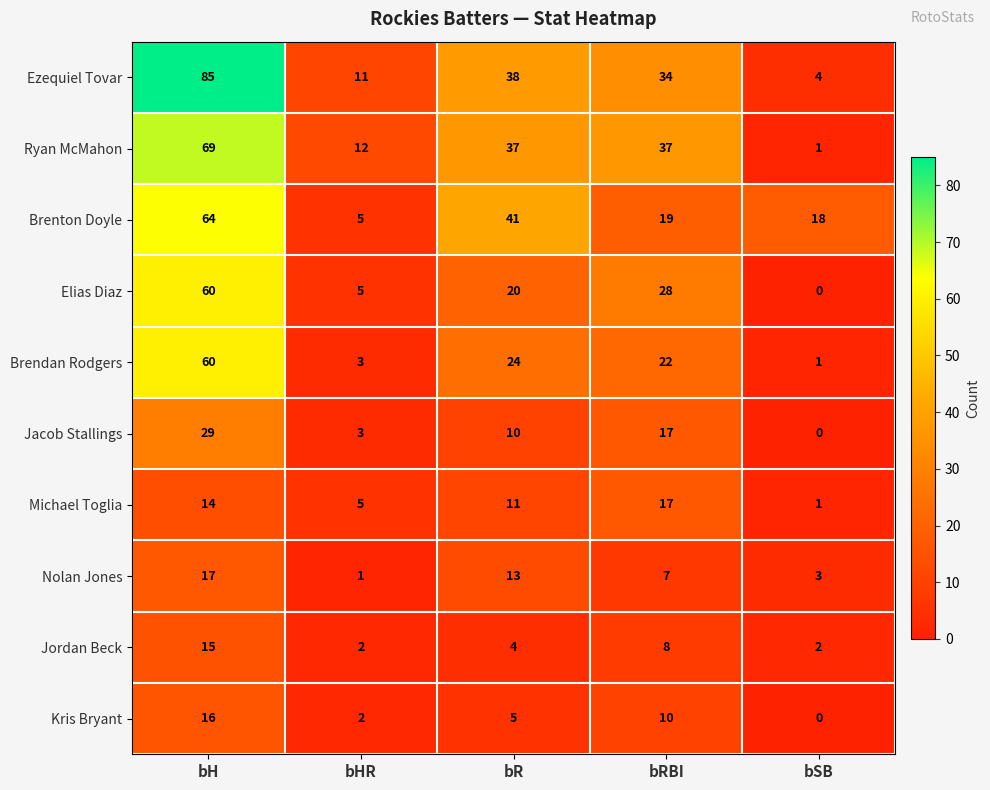

How many categories are shown in the chart?

5